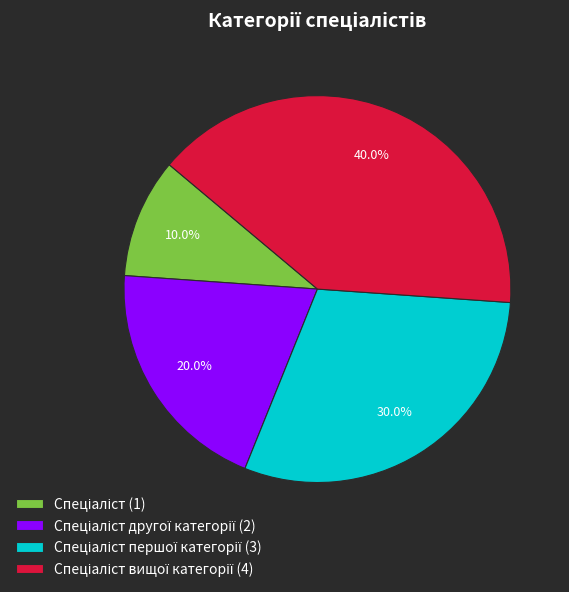

Is there any slice that represents more than half of the pie?

No